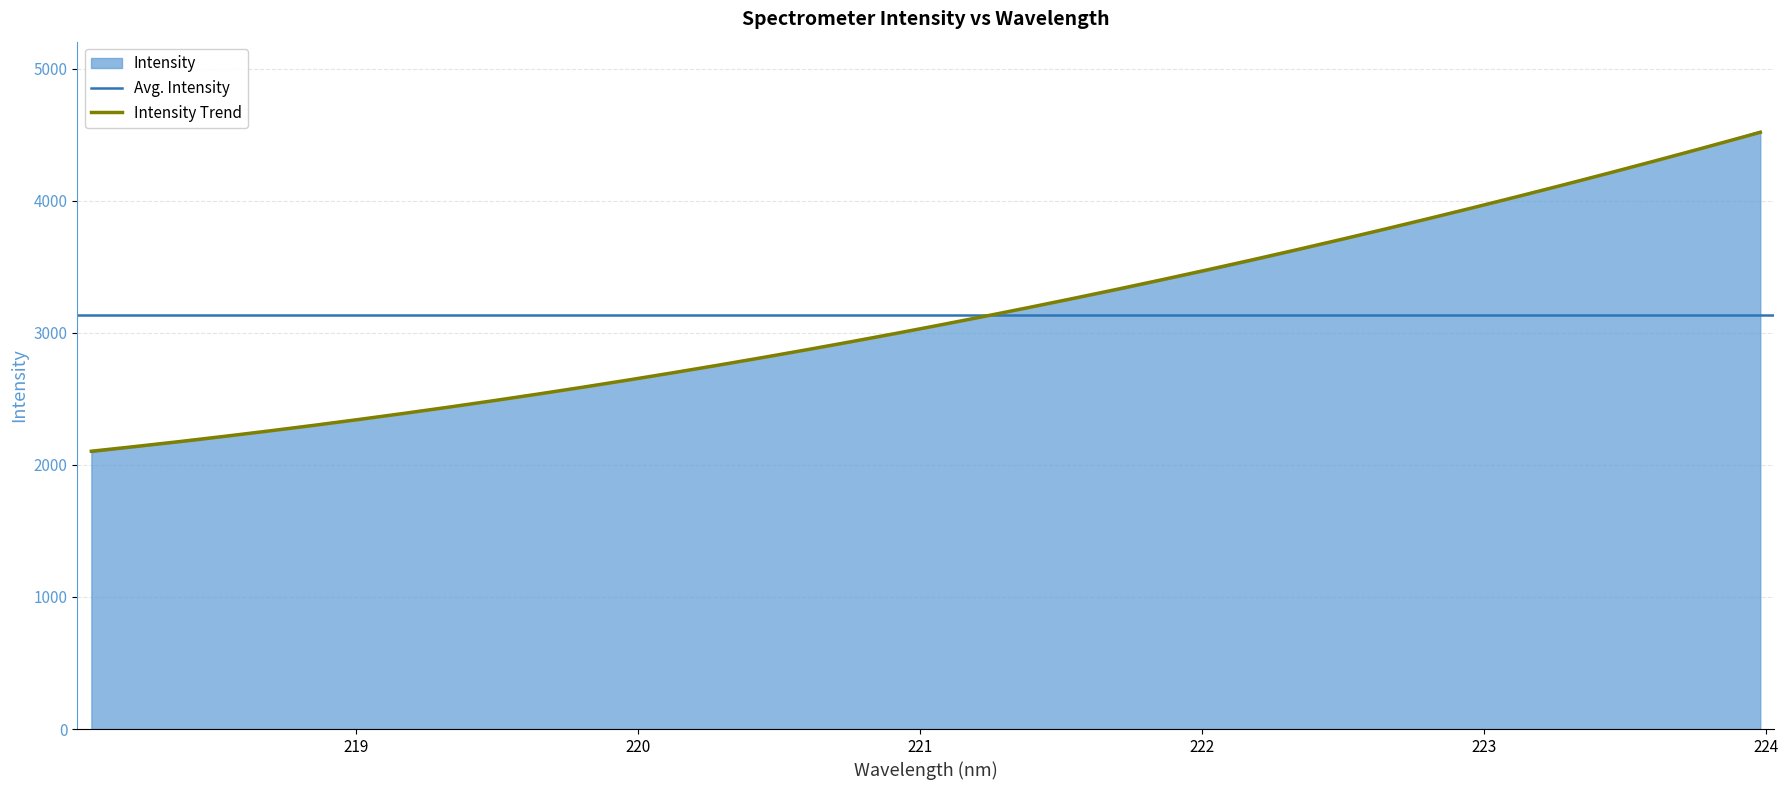

What position from the right is 221.6902?

13